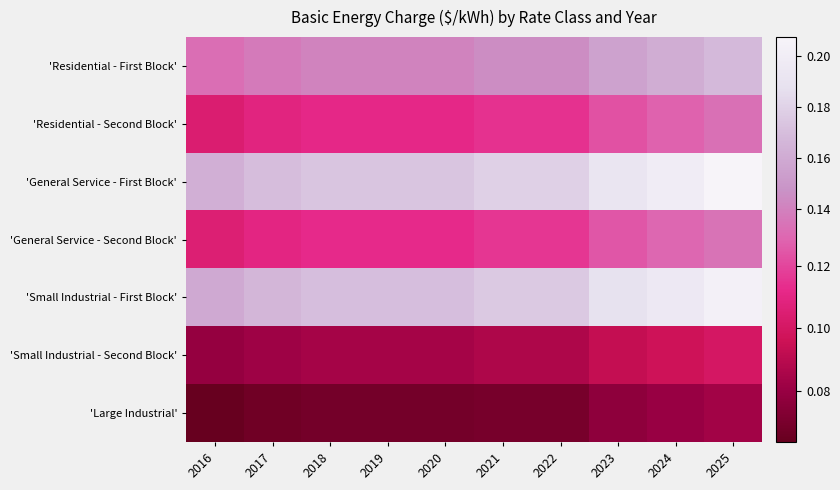

Reading left to right, transcribe all the data shown in this chart.

'Residential - First Block': 2016=0.1	2017=0.1	2018=0.1	2019=0.1	2020=0.1	2021=0.1	2022=0.1	2023=0.2	2024=0.2	2025=0.2
'Residential - Second Block': 2016=0.1	2017=0.1	2018=0.1	2019=0.1	2020=0.1	2021=0.1	2022=0.1	2023=0.1	2024=0.1	2025=0.1
'General Service - First Block': 2016=0.2	2017=0.2	2018=0.2	2019=0.2	2020=0.2	2021=0.2	2022=0.2	2023=0.2	2024=0.2	2025=0.2
'General Service - Second Block': 2016=0.1	2017=0.1	2018=0.1	2019=0.1	2020=0.1	2021=0.1	2022=0.1	2023=0.1	2024=0.1	2025=0.1
'Small Industrial - First Block': 2016=0.2	2017=0.2	2018=0.2	2019=0.2	2020=0.2	2021=0.2	2022=0.2	2023=0.2	2024=0.2	2025=0.2
'Small Industrial - Second Block': 2016=0.1	2017=0.1	2018=0.1	2019=0.1	2020=0.1	2021=0.1	2022=0.1	2023=0.1	2024=0.1	2025=0.1
'Large Industrial': 2016=0.1	2017=0.1	2018=0.1	2019=0.1	2020=0.1	2021=0.1	2022=0.1	2023=0.1	2024=0.1	2025=0.1